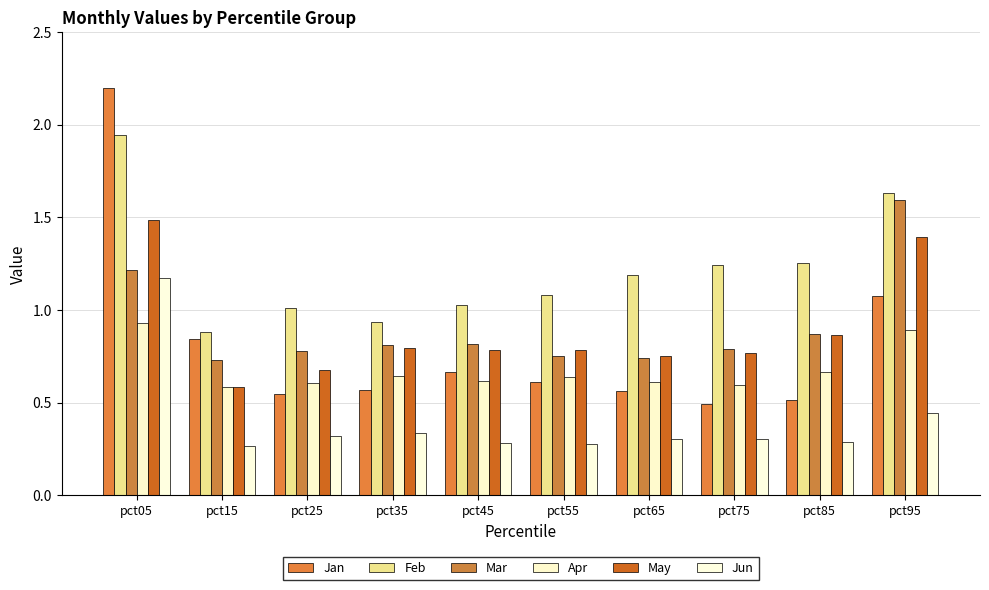

How many bars are there in each group?

6